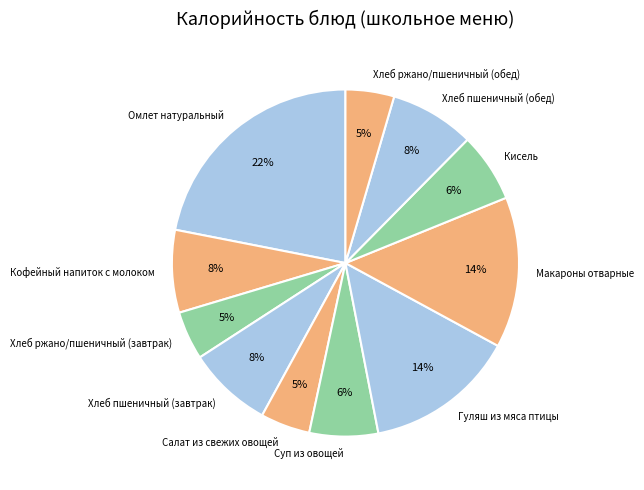

Do Макароны отварные and Омлет натуральный together represent more than half of the pie?

No